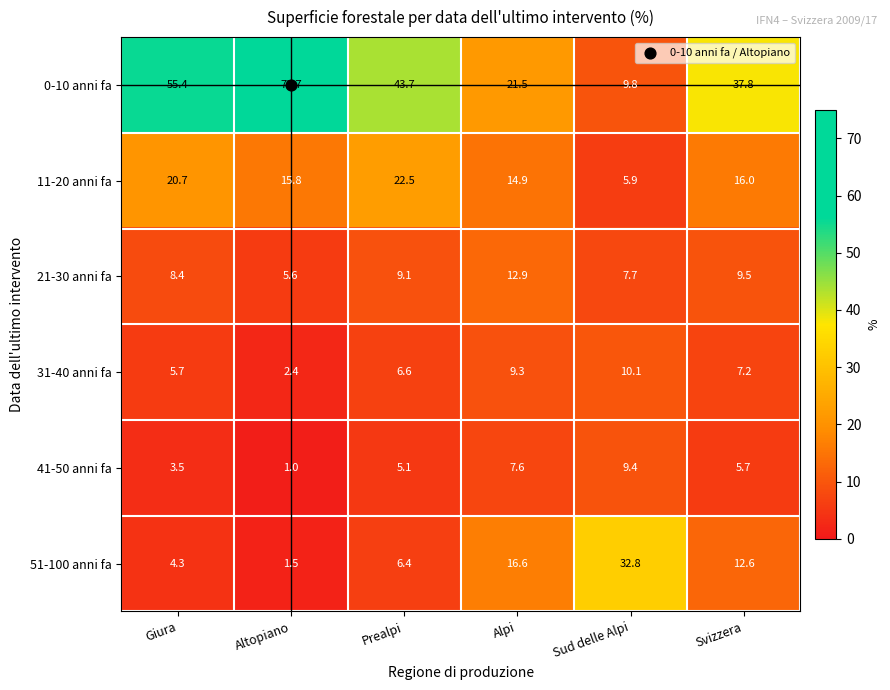

What is the minimum value shown in the chart?

1.0